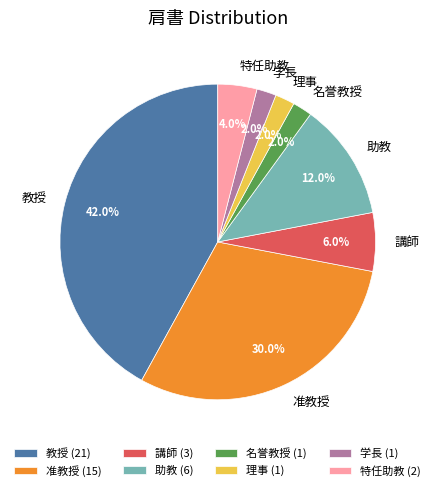

To the nearest percent, what portion does 名誉教授 represent?

2%